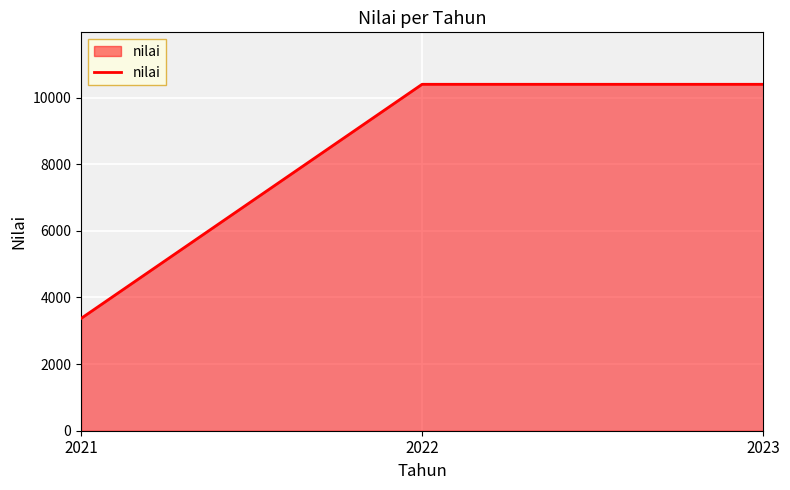

What is the smallest value displayed?

3370